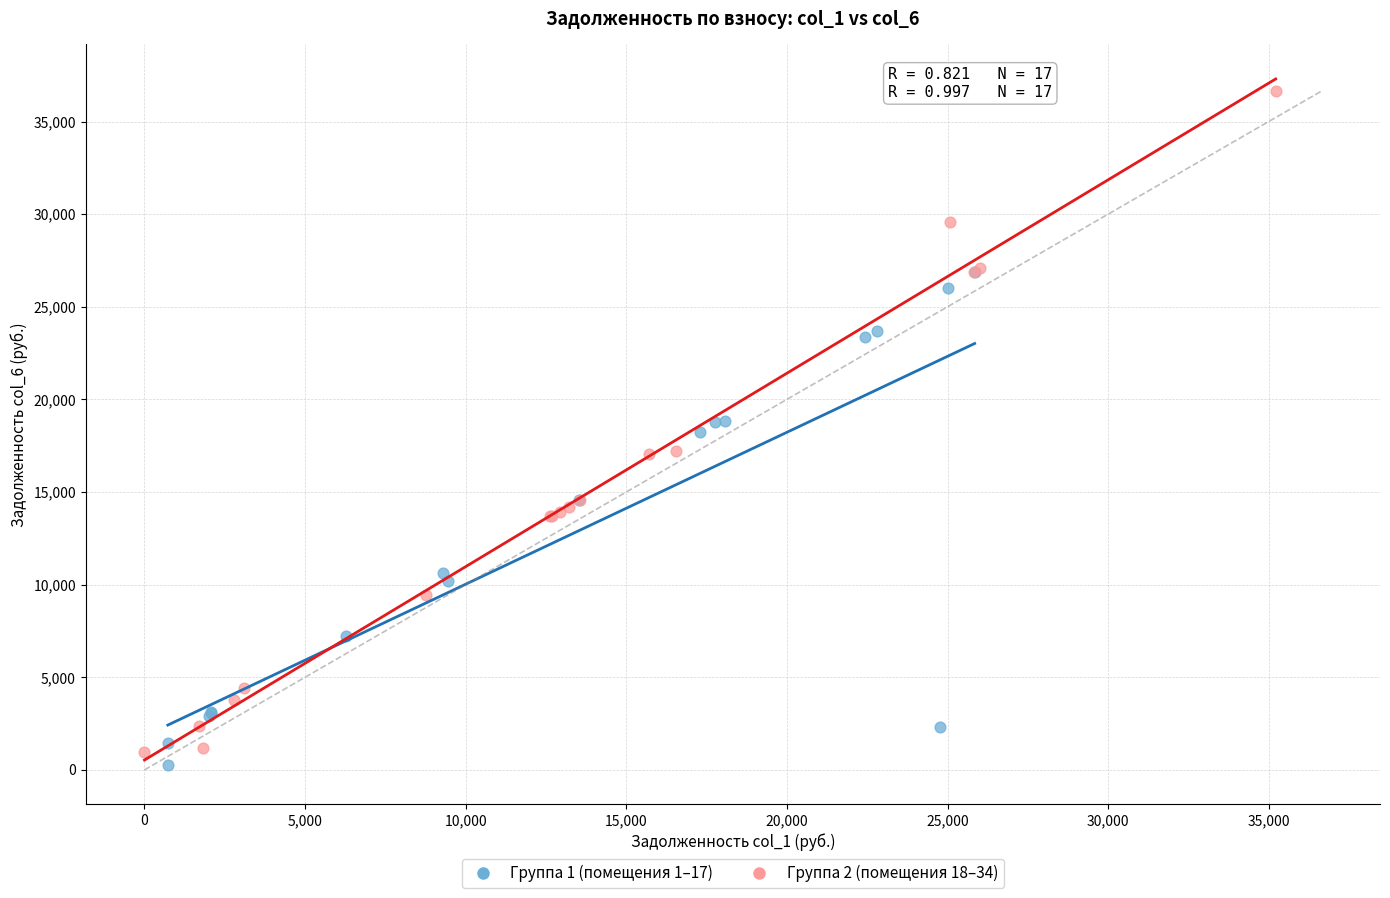

Which series contains the highest Y value?

Группа 2 (помещения 18–34)